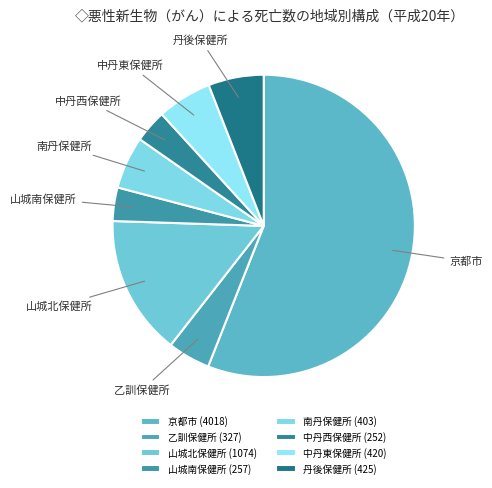

Which has a higher value, 京都市 or 丹後保健所?

京都市